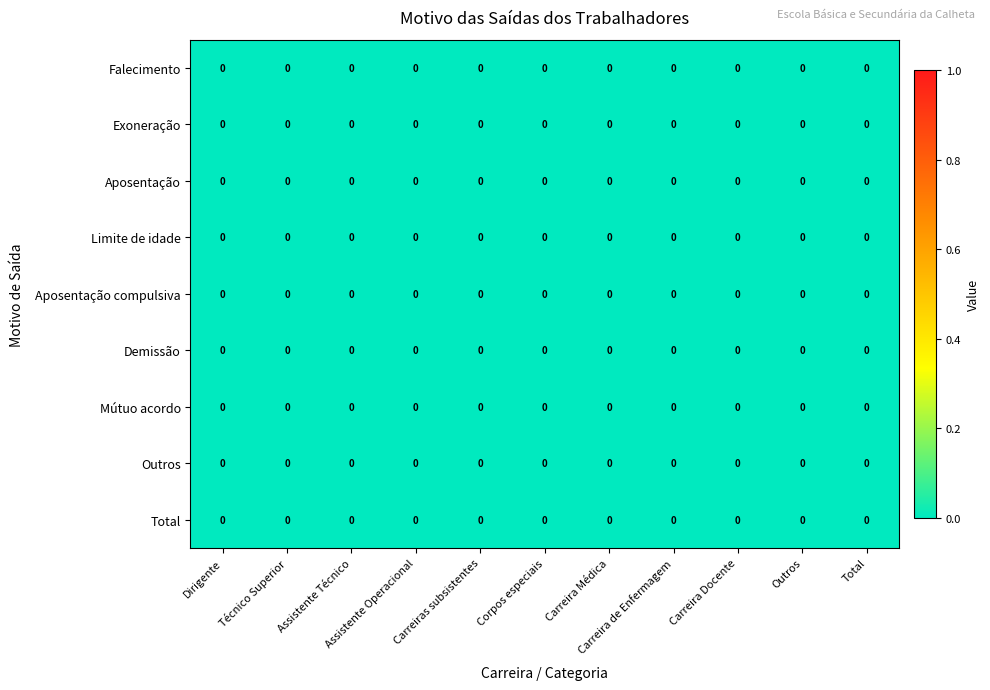

At which category is the sum across all series the highest?

Total